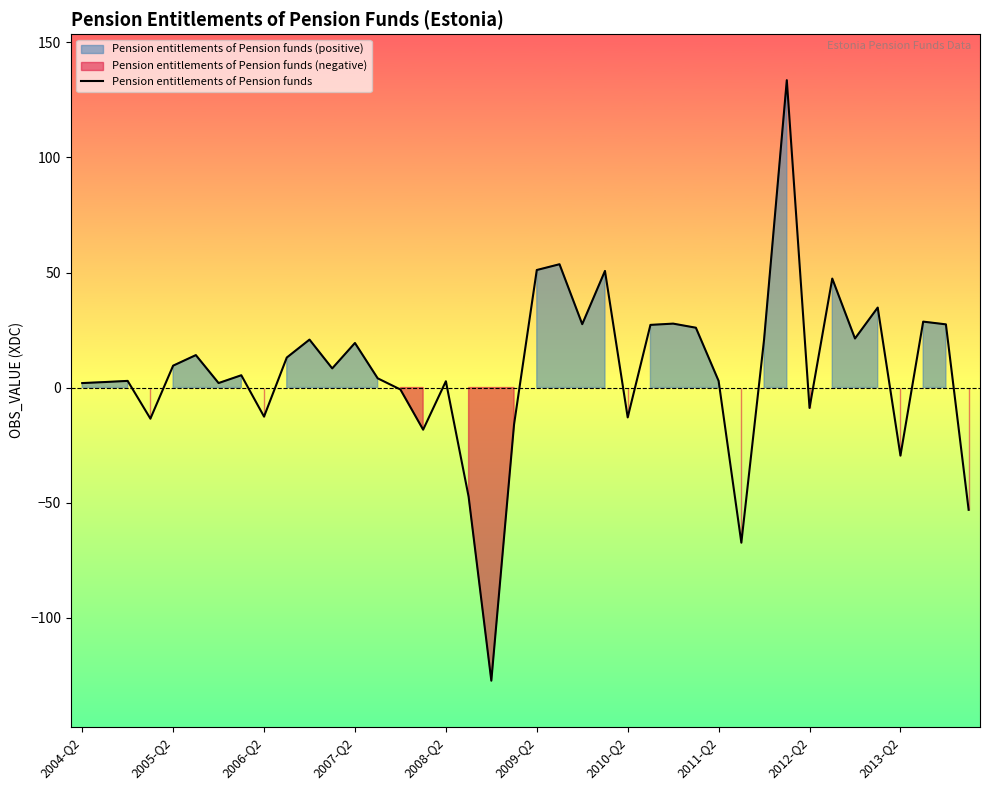

What is the minimum value for Pension entitlements of Pension funds?

-127.4